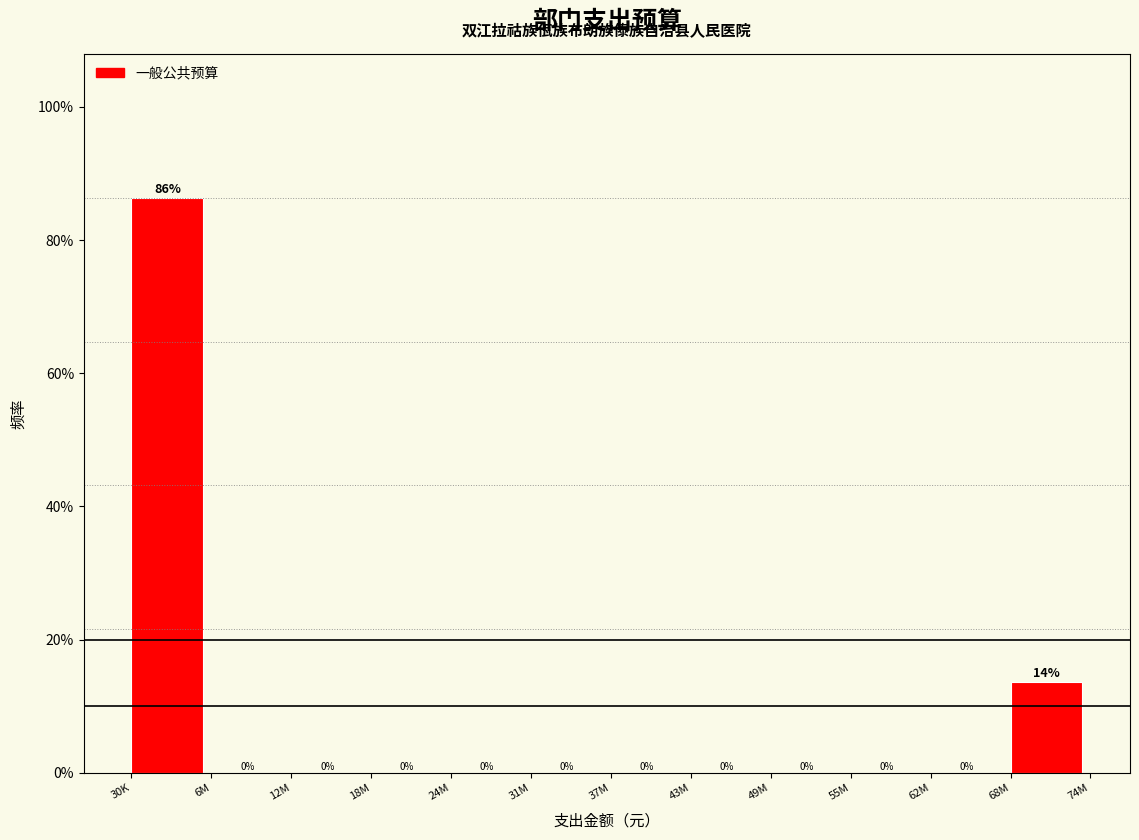

The chart shows a value of 0.0 at 12M. True or false?

True